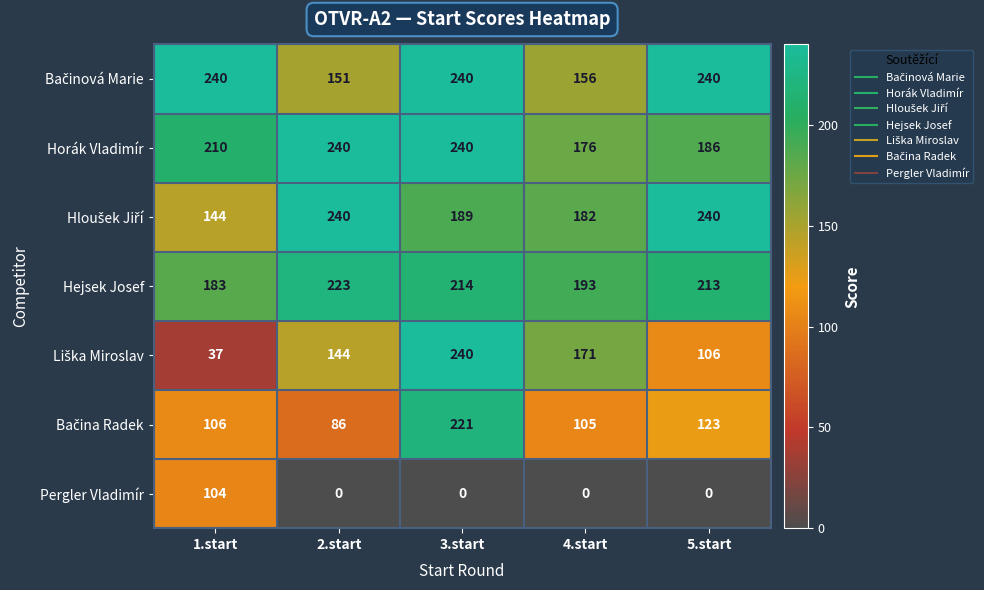

The Pergler Vladimír series shows 137 at 1.start. True or false?

False